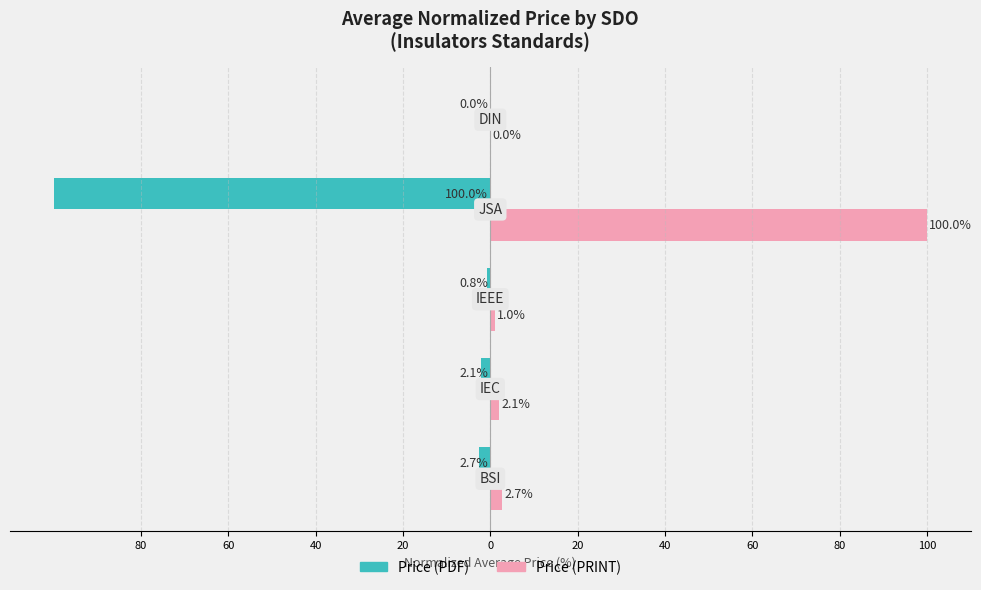

Reading left to right, what are all the values shown in this chart?

Price (PDF): -2.7	-2.1	-0.8	-100.0	0.0
Price (PRINT): 2.7	2.1	1.0	100.0	0.0